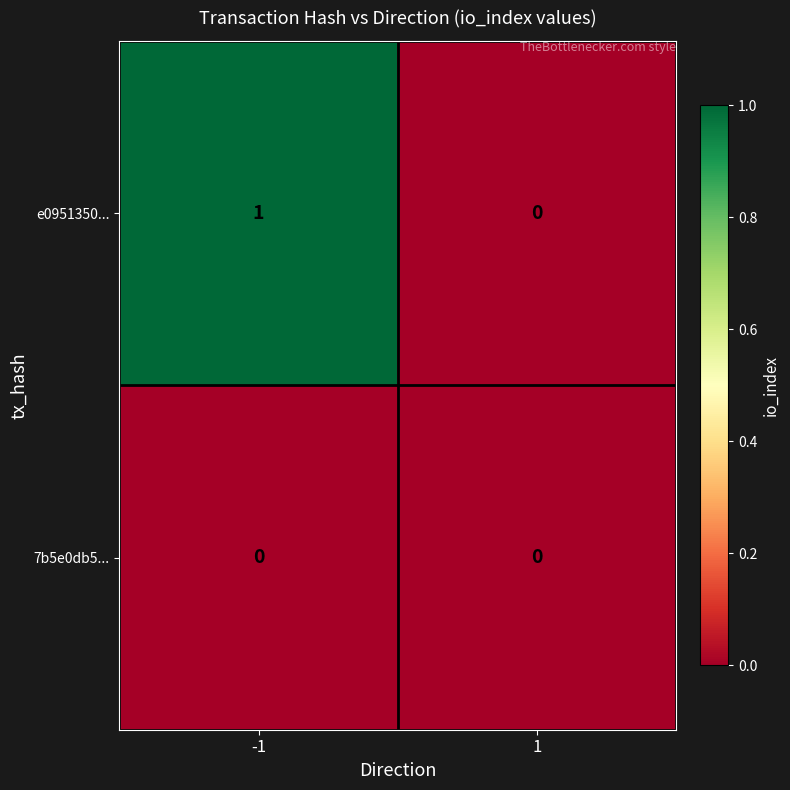

Which series has the largest total across all categories?

e0951350...